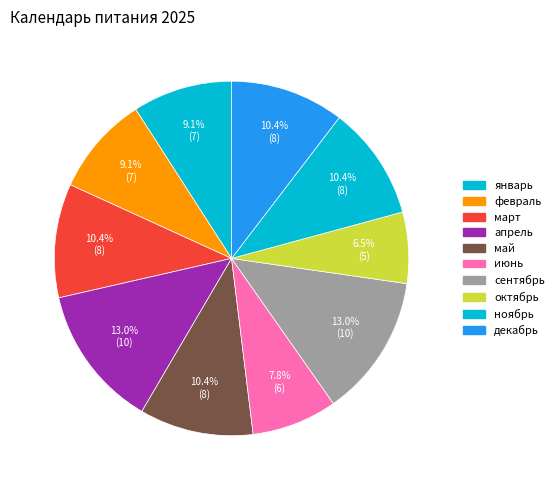

Is there any slice that represents more than half of the pie?

No